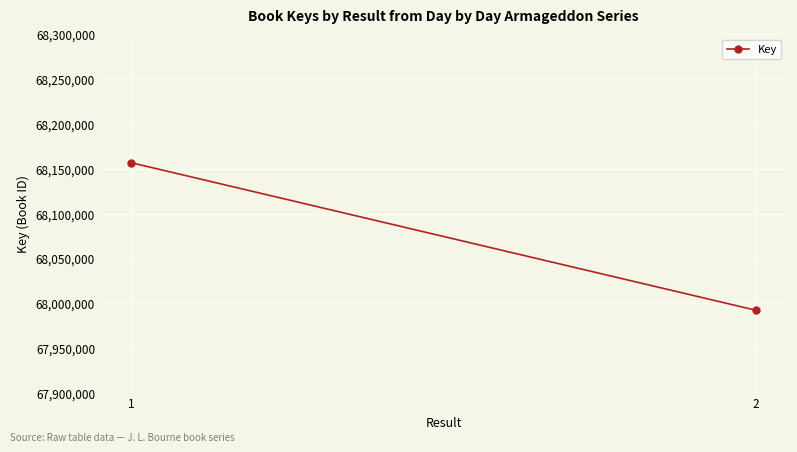

Count the number of data series in this chart.

1